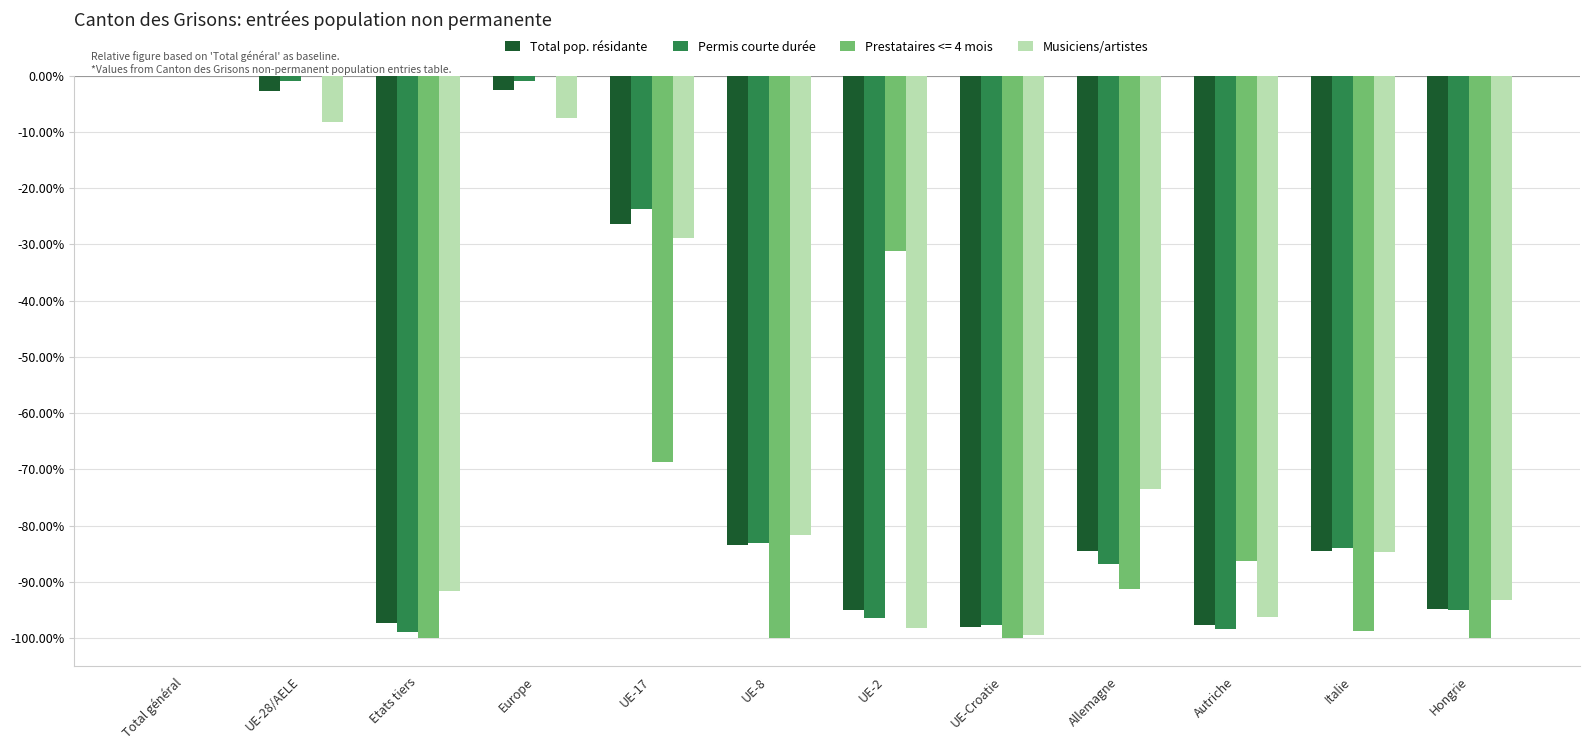

What is the sum of the Permis courte durée values at Italie and Total général?

-84.0